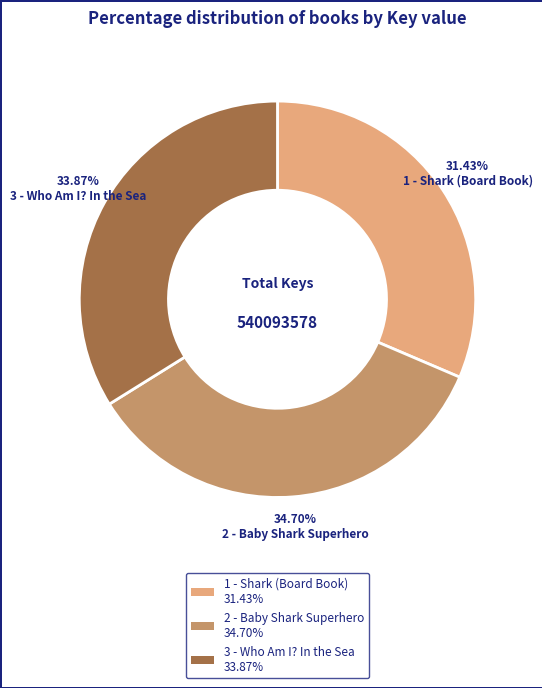

To the nearest percent, what percentage of the pie is 1 - Shark (Board Book)?

31%